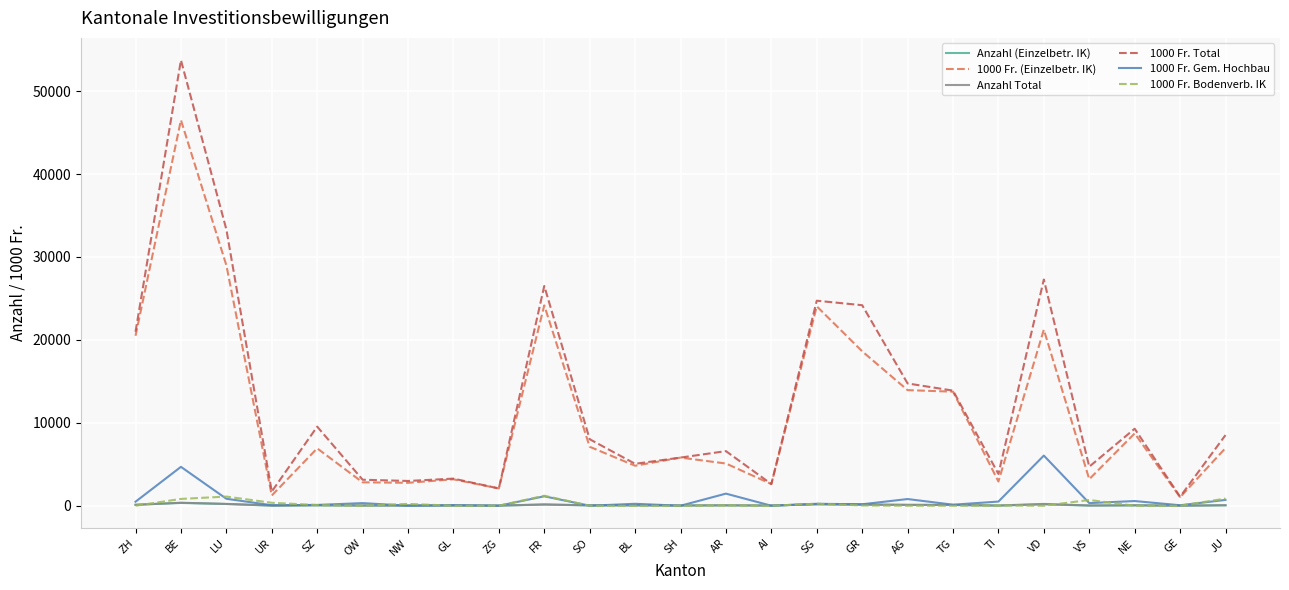

The value of 1000 Fr. (Einzelbetr. IK) at LU is 7722.9. True or false?

False